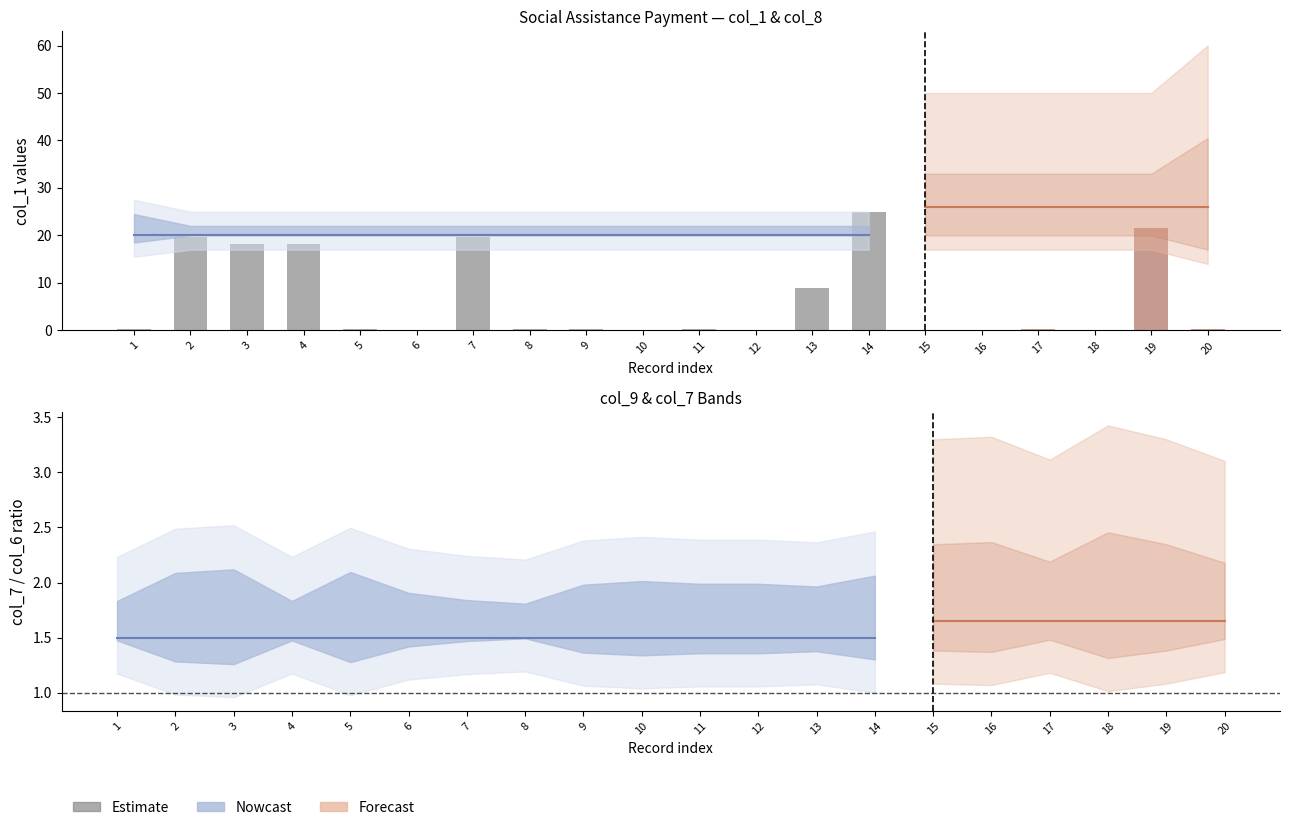

The value at 19 is 28.5. True or false?

False